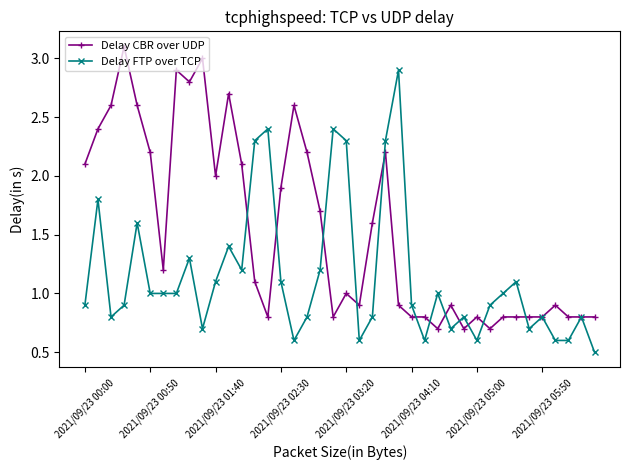

What is the lowest value of the Delay CBR over UDP series?

0.7